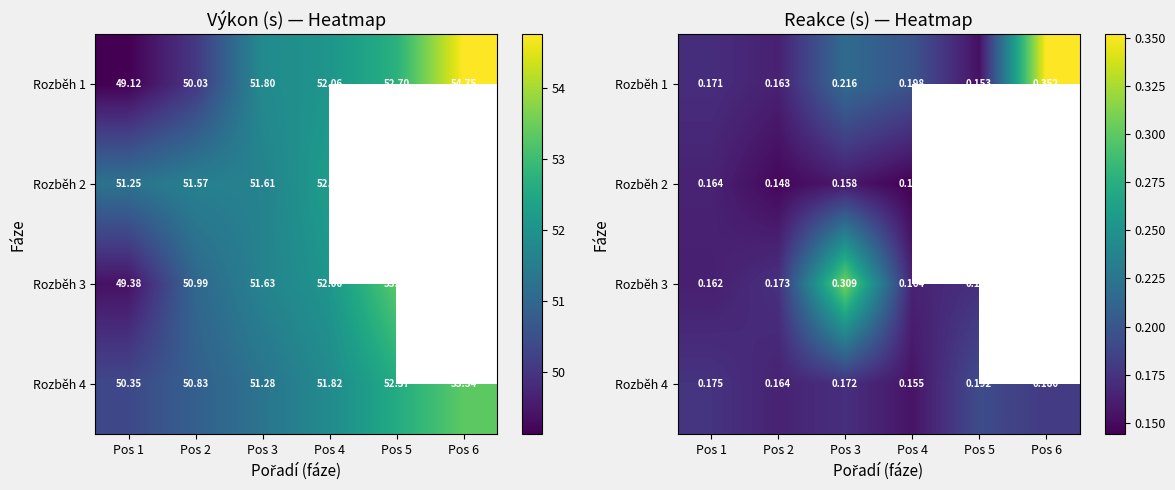

What is the minimum value for Rozběh 1?

0.2